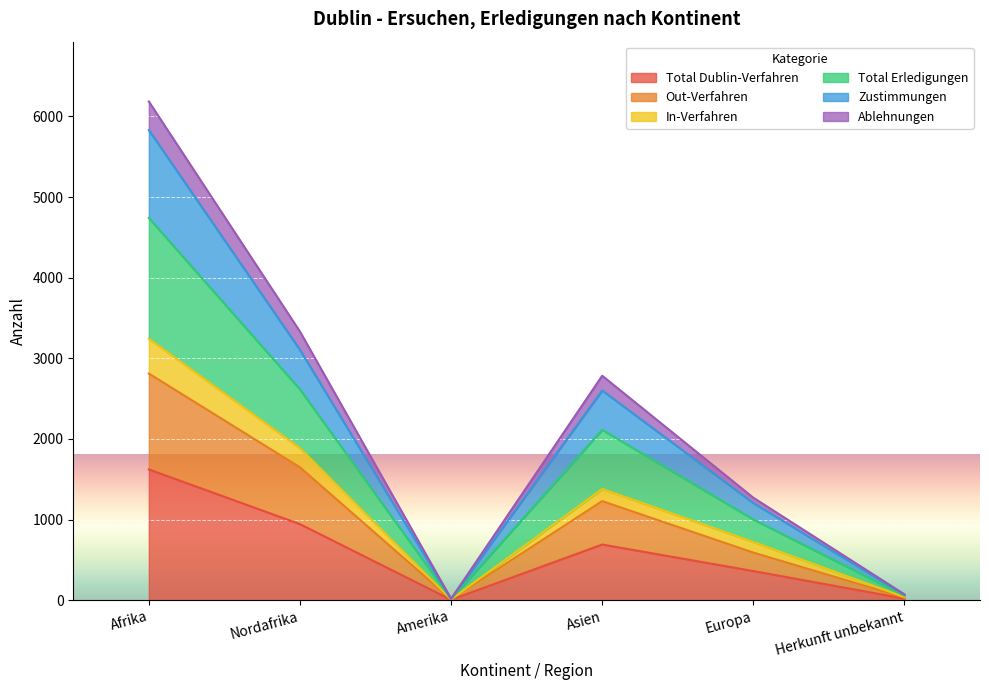

True or false: In-Verfahren and Out-Verfahren cross at least once.

False